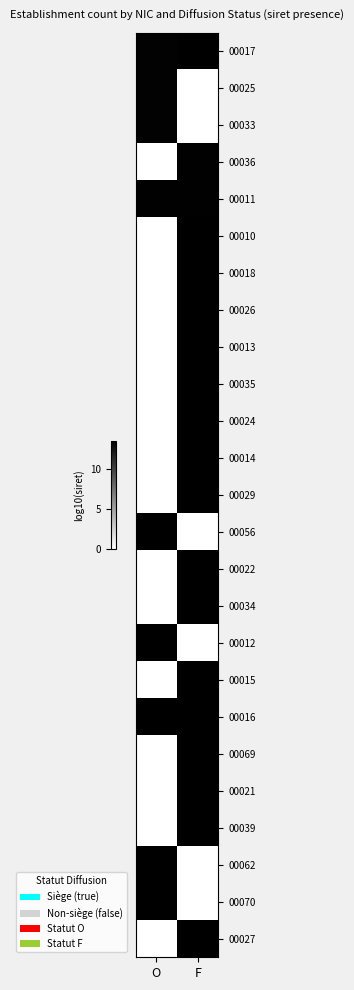

At which category is the sum across all series the highest?

F